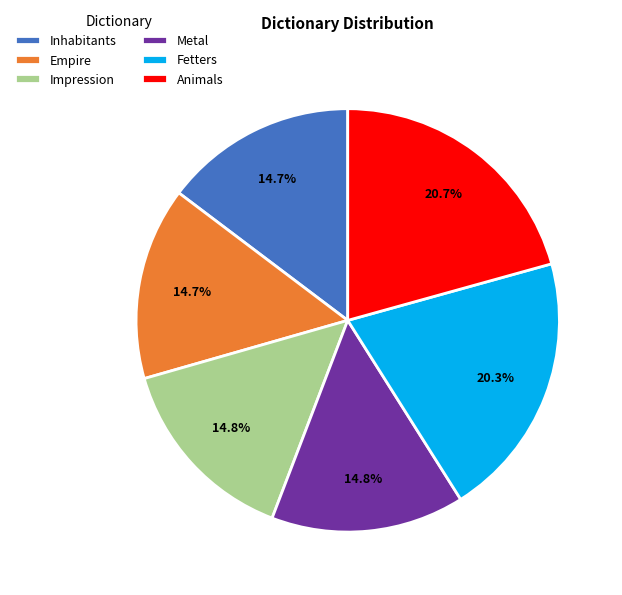

What percentage is the Fetters slice, to the nearest percent?

20%